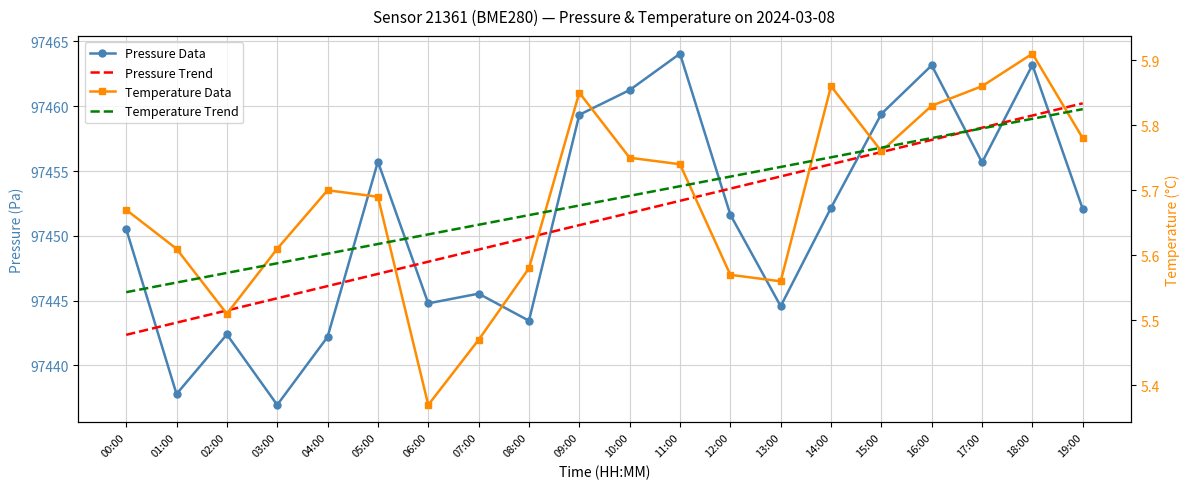

Which label corresponds to the largest value in the chart?

11:00